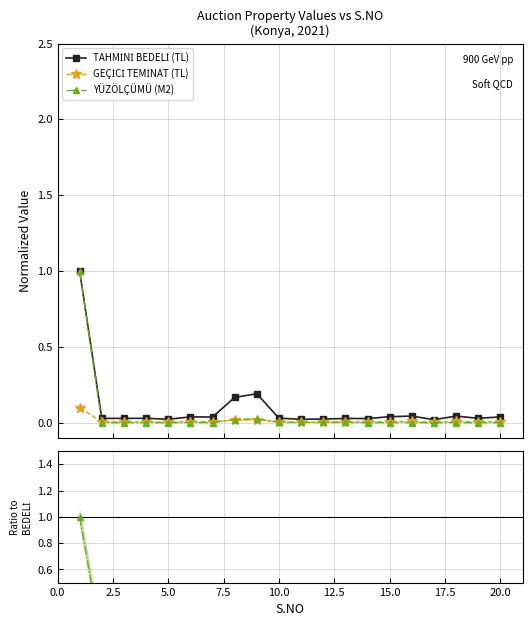

Between 17.5 and 19, which is larger?

17.5